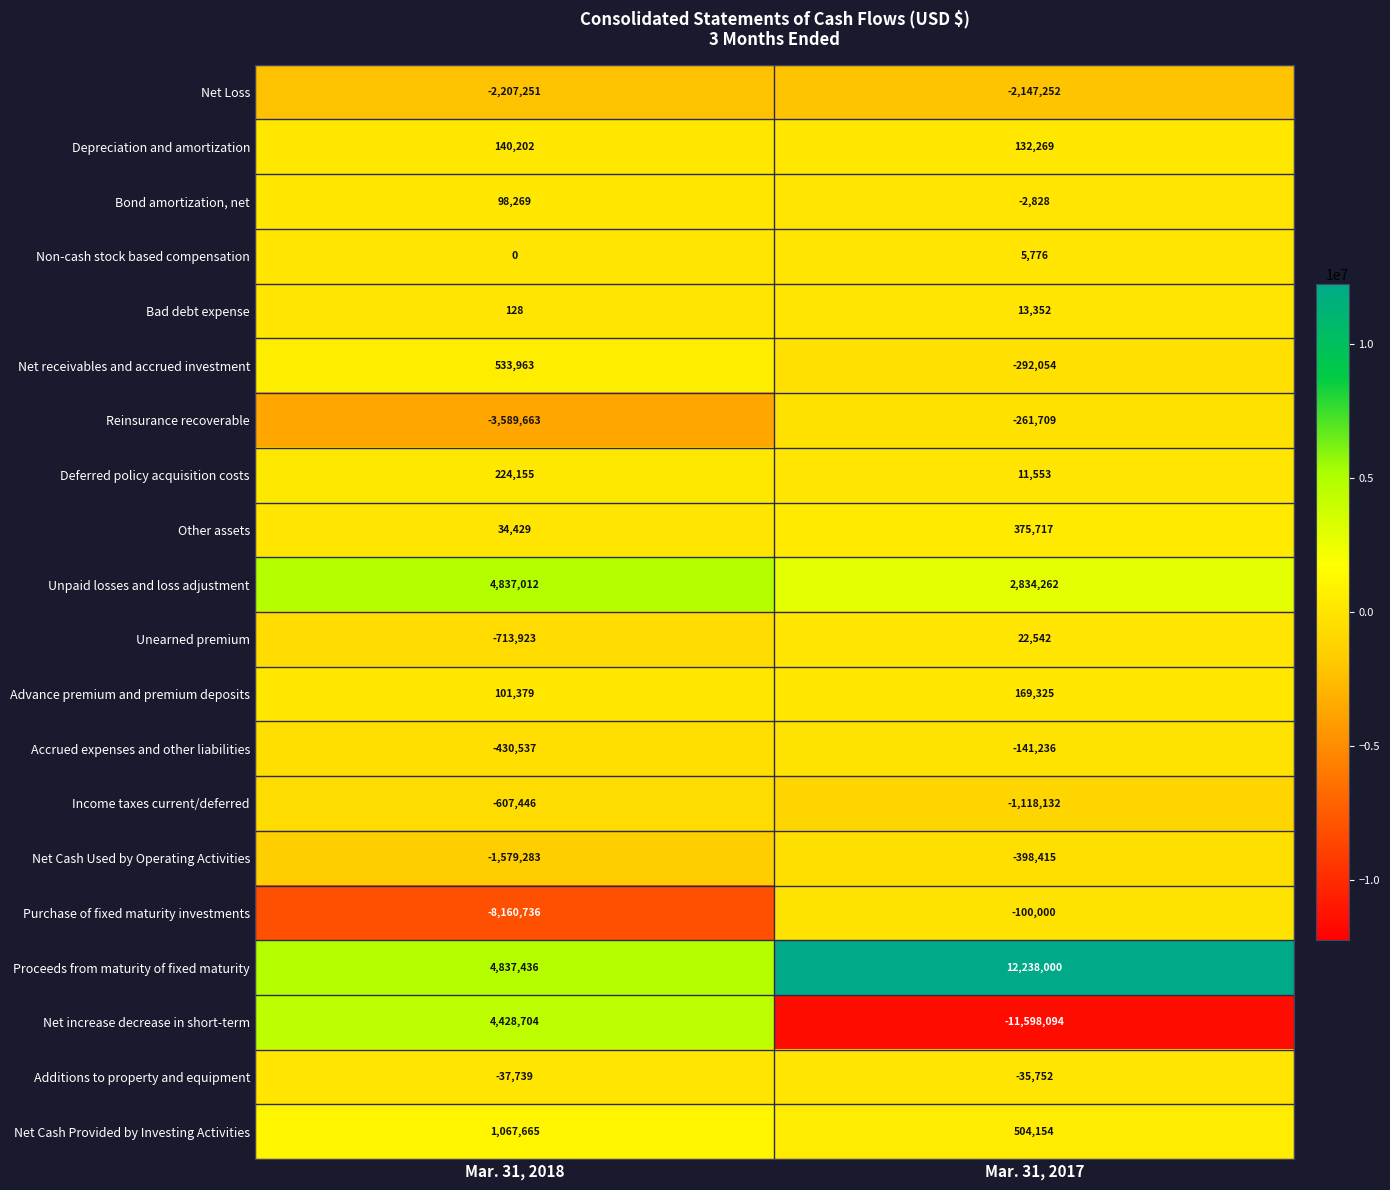

True or false: Net increase decrease in short-term has a value of -19597784 at Mar. 31, 2017.

False